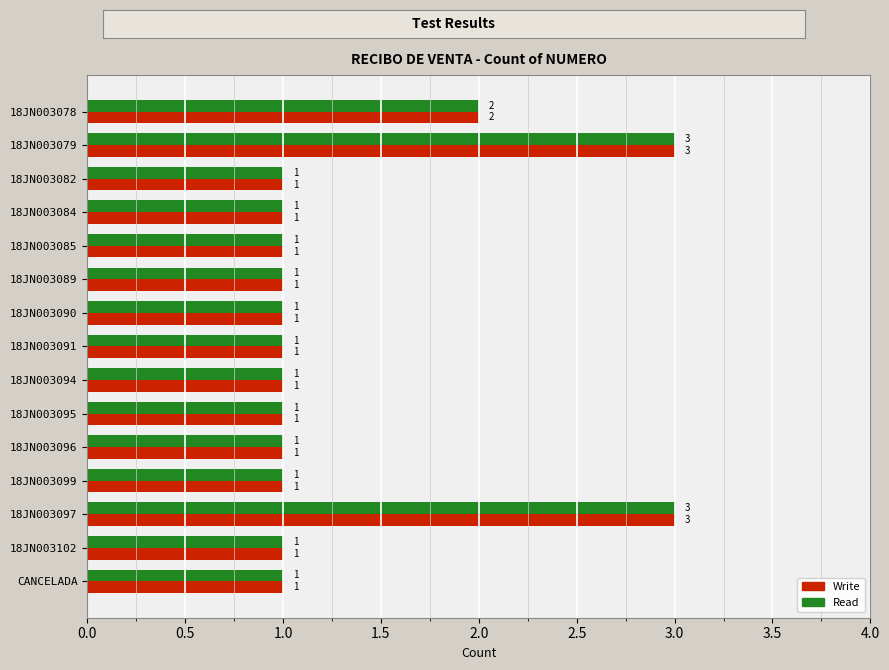

Is the value of Read at 18JN003078 greater than the value of Write at 18JN003096?

Yes